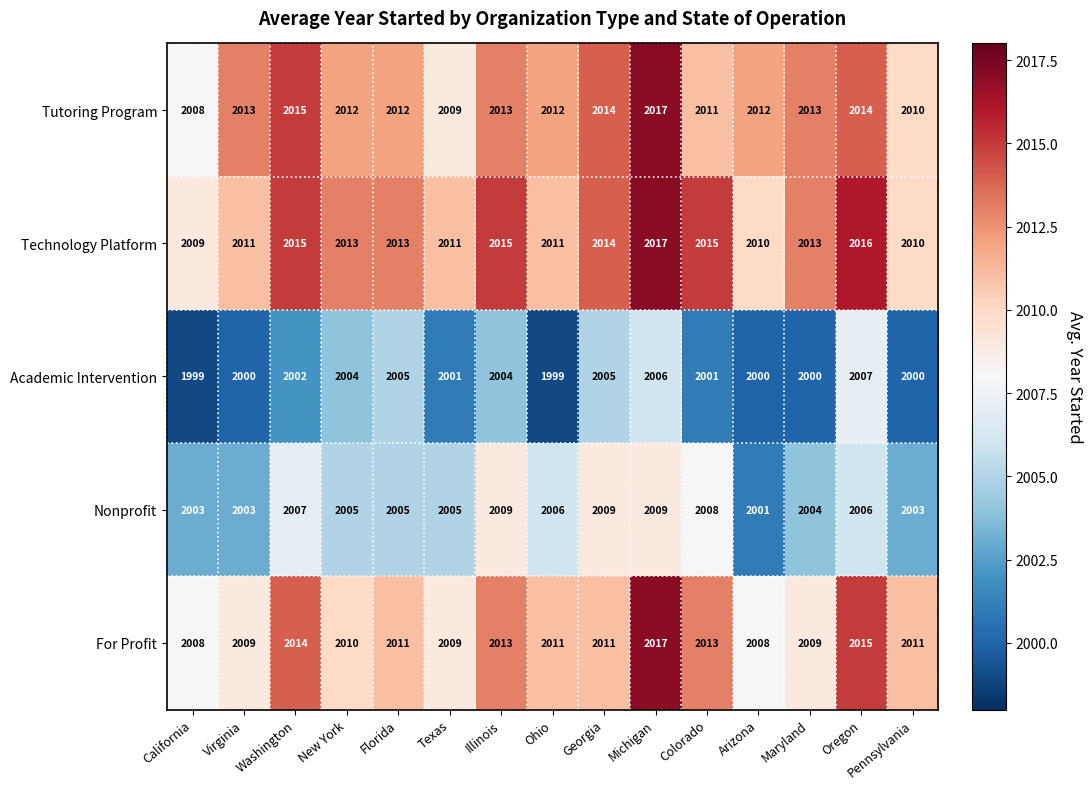

How many Academic Intervention values are between 2000 and 2005?

11